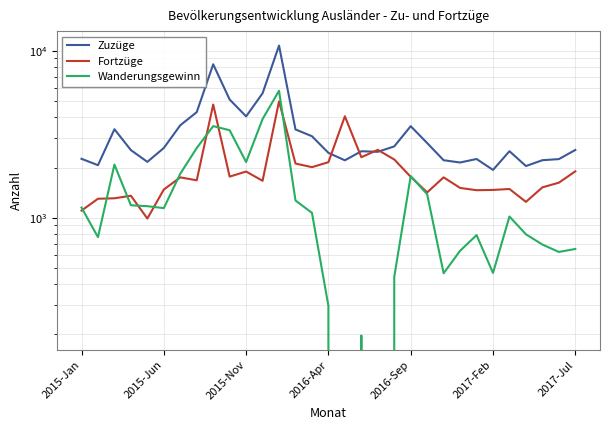

What is the total value across all series at 9?

10218